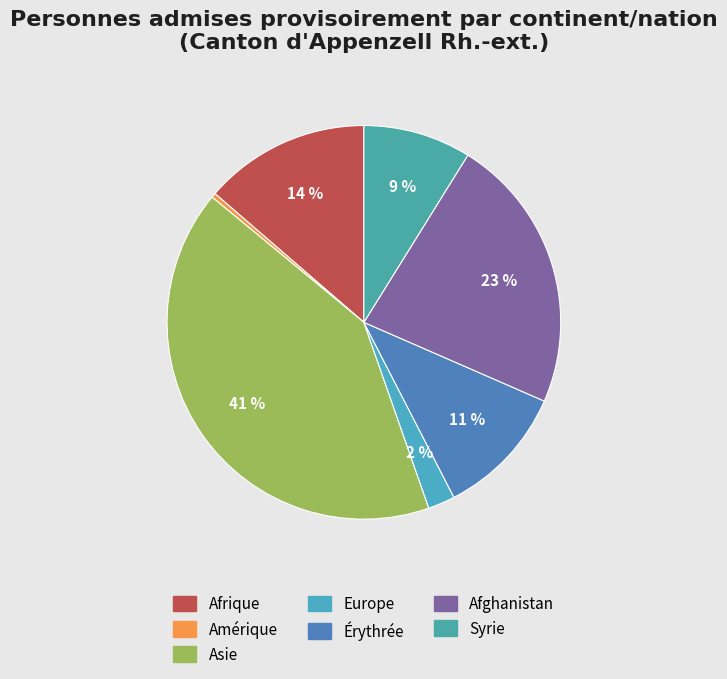

How many slices are in this pie chart?

7